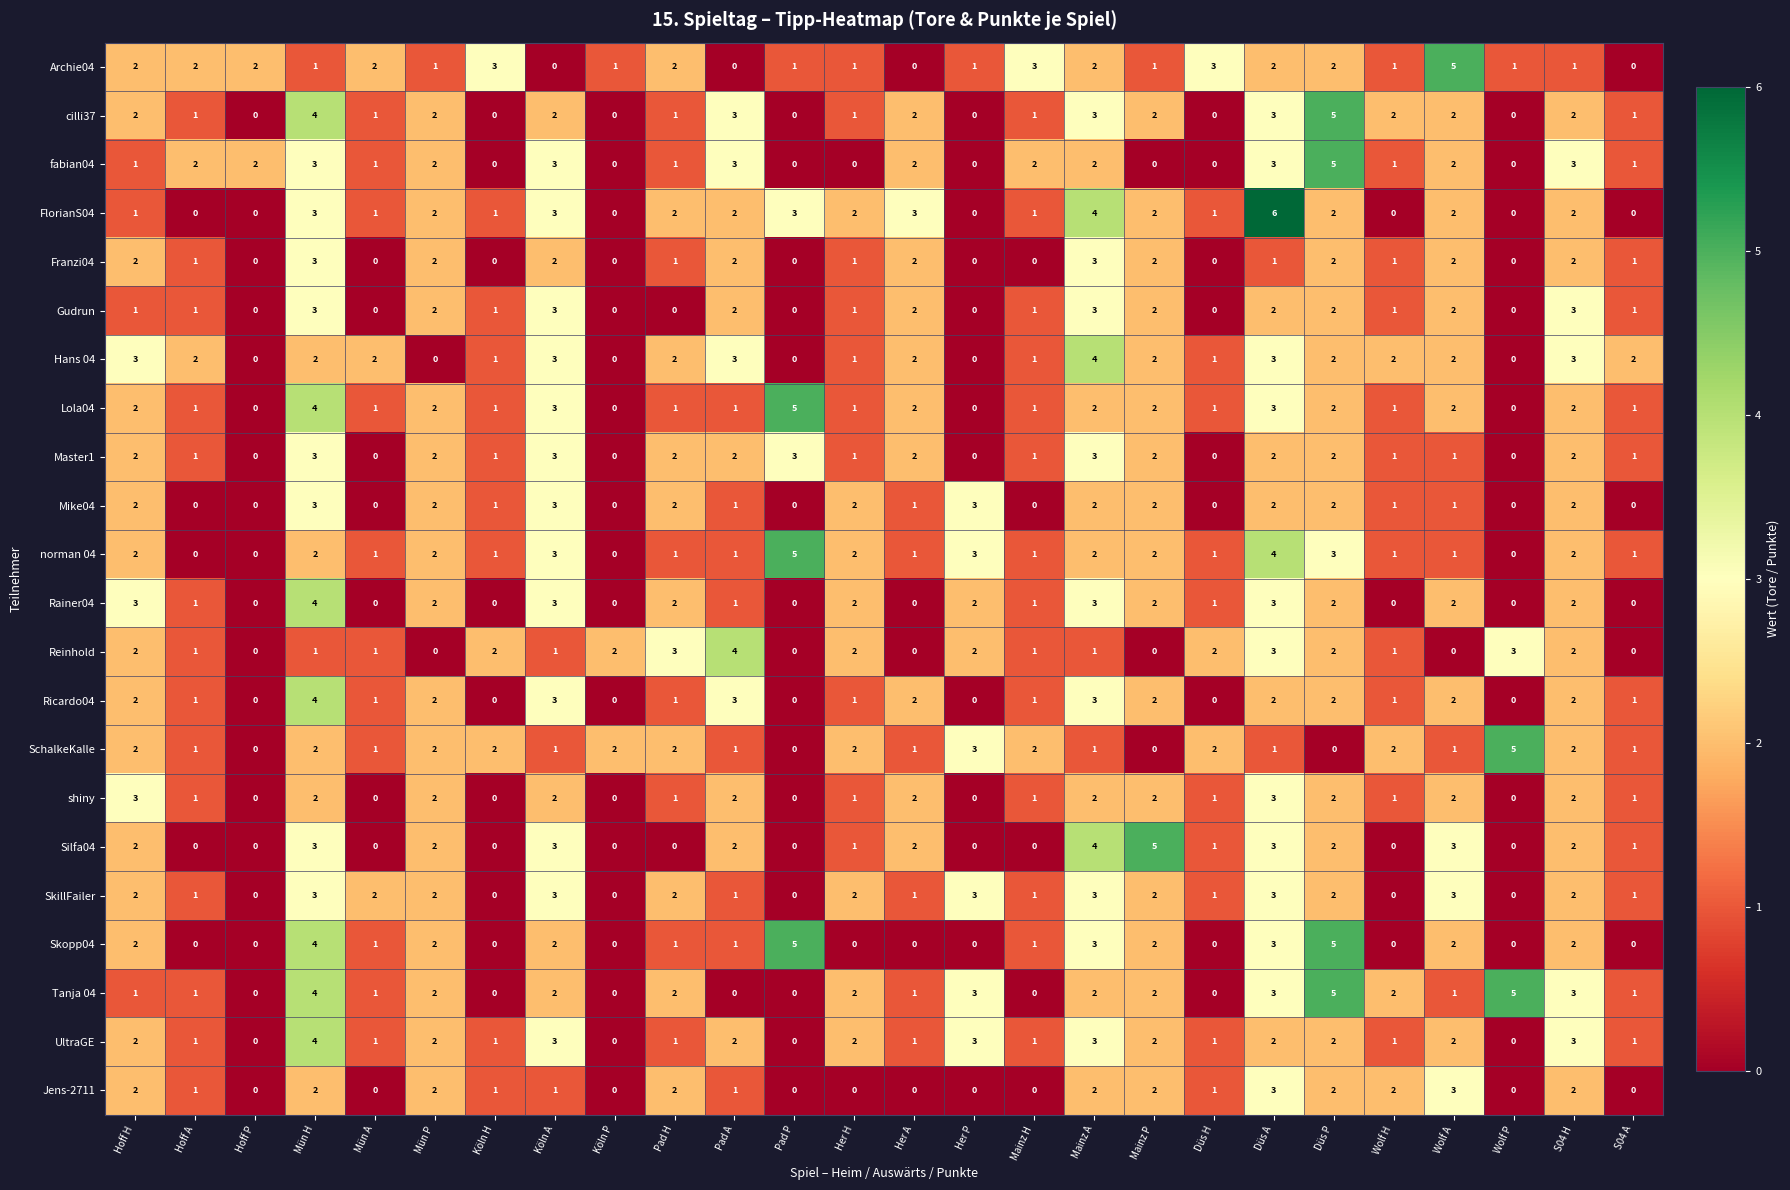

Where does the Ricardo04 series first go above 1?

Hoff H